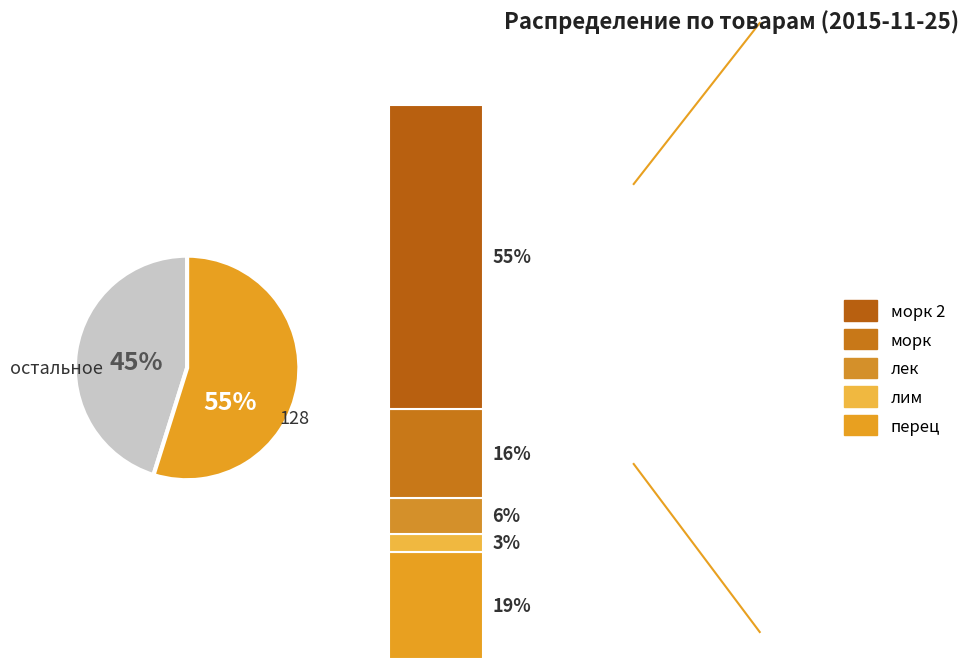

Is it true that 7 is 31% of the pie?

False